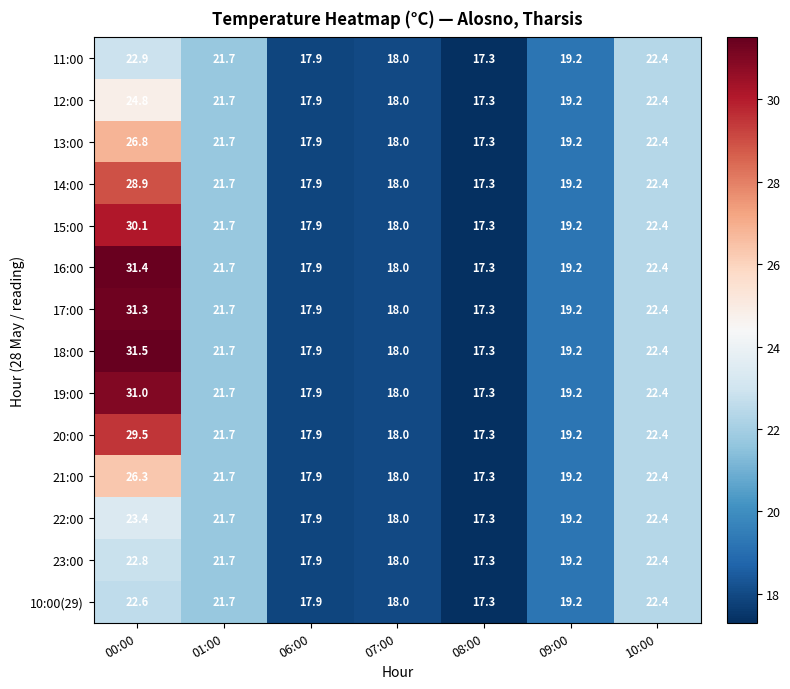

Rank the series by their maximum value, from highest to lowest.

18:00, 16:00, 17:00, 19:00, 15:00, 20:00, 14:00, 13:00, 21:00, 12:00, 22:00, 11:00, 23:00, 10:00(29)